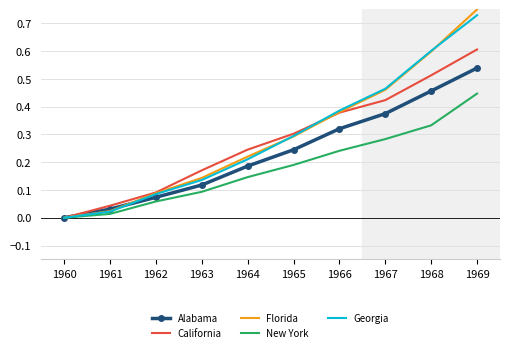

True or false: Georgia has a value of 0.1 at 1962.

True